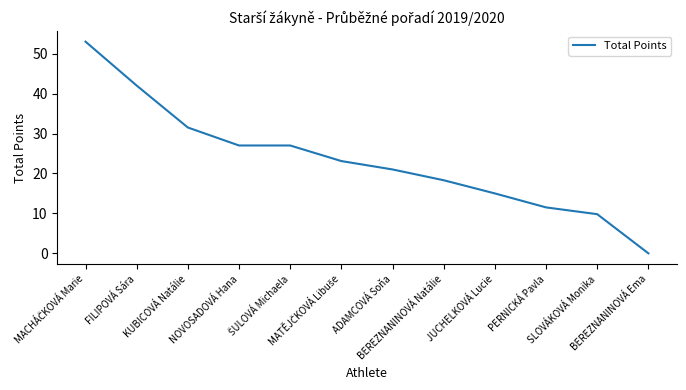

What is the greatest value displayed?

53.0